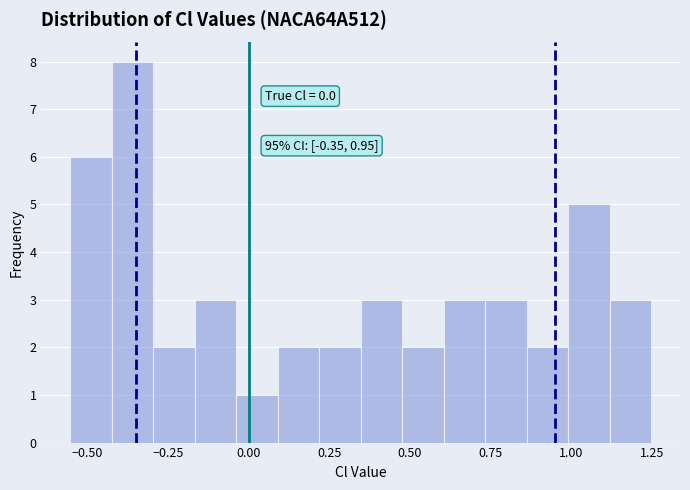

Around what value on the x-axis is the tallest bar? Give the approximate position of its centre, as read against the axis.

-0.35